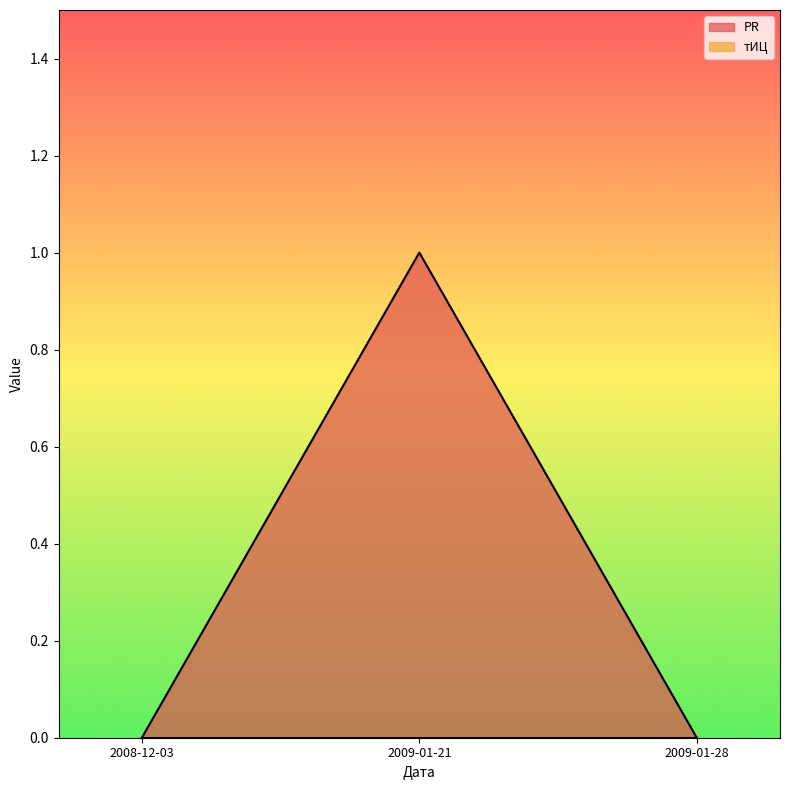

What is the label of the 2nd point from the right?

2009-01-21